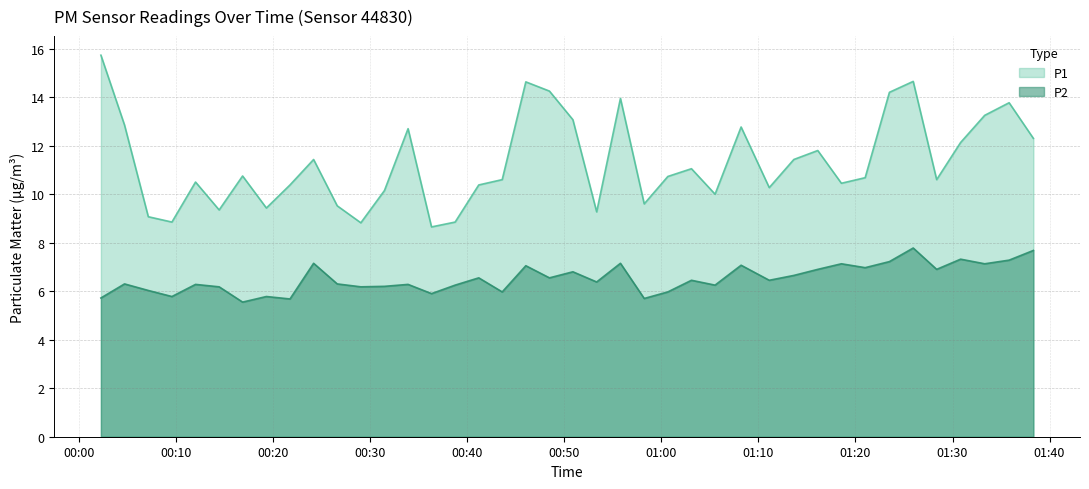

Is the value of P1 at 2023-06-14T00:12:00 greater than the value of P2 at 2023-06-14T00:02:15?

Yes